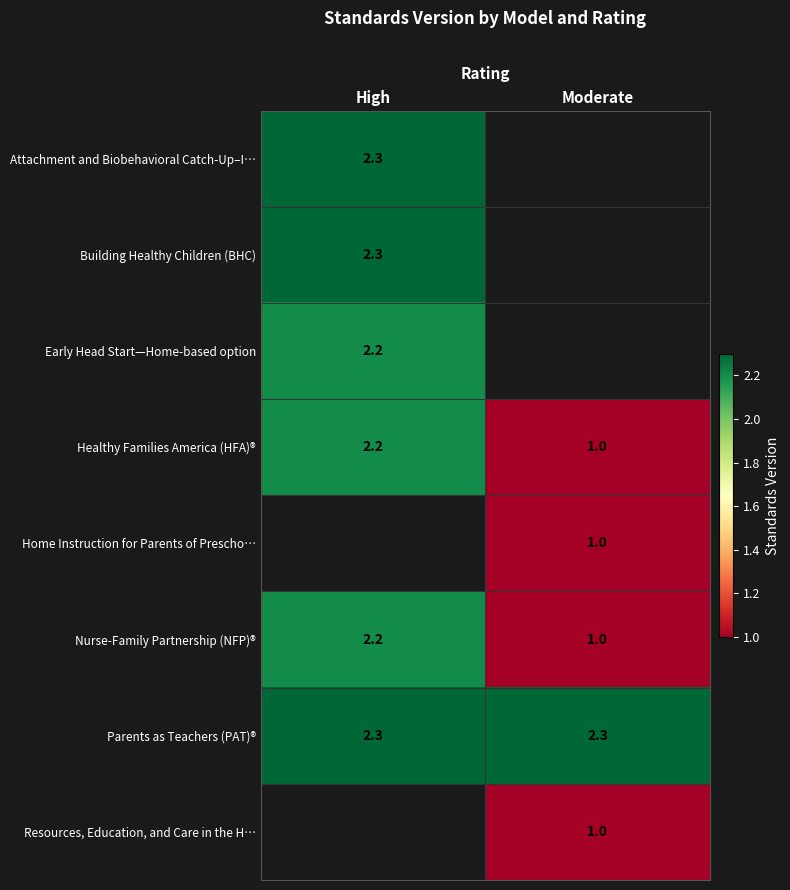

Count the number of data series in this chart.

8